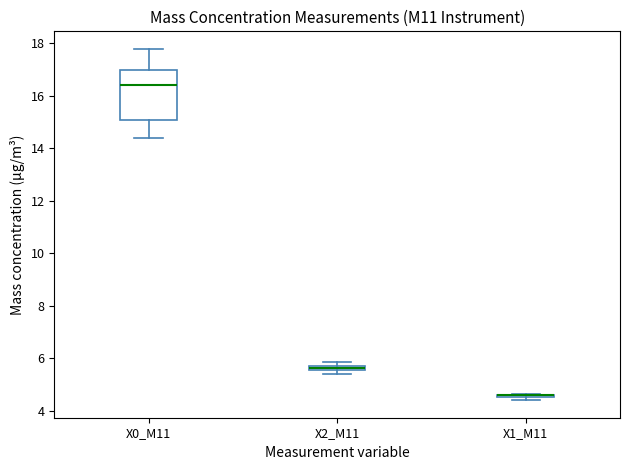

Where is the upper edge of the box for X2_M11 on the y-axis? The values are not printed on the chart, so give them approximately, as read against the axis.

5.8